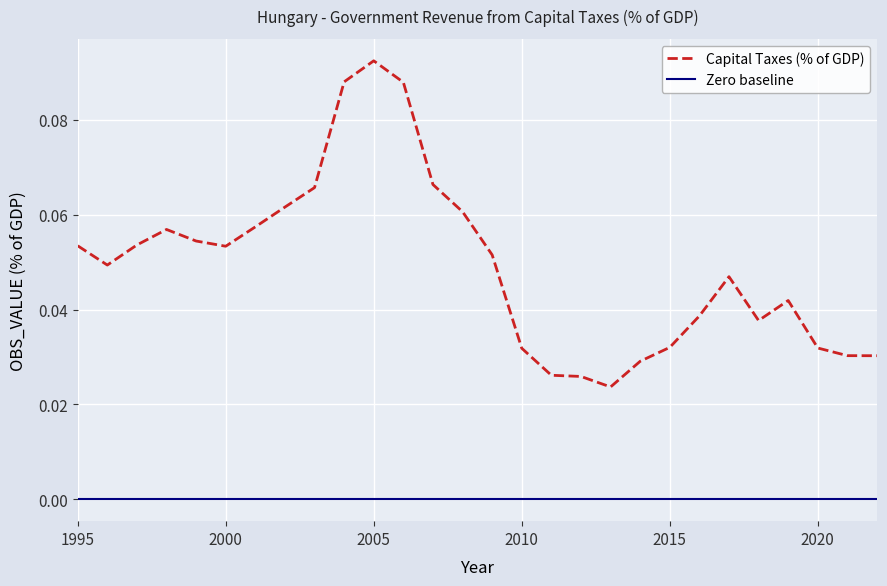

How many points are higher than both their immediate neighbors (excluding endpoints)?

4